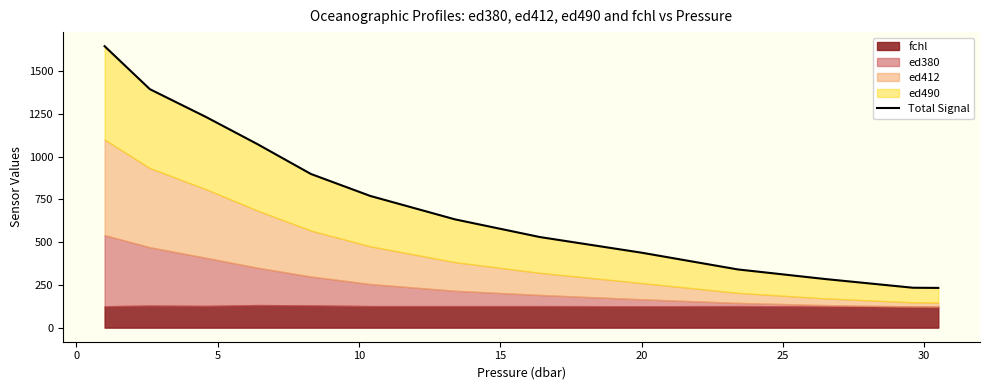

What is the average value?

746.2